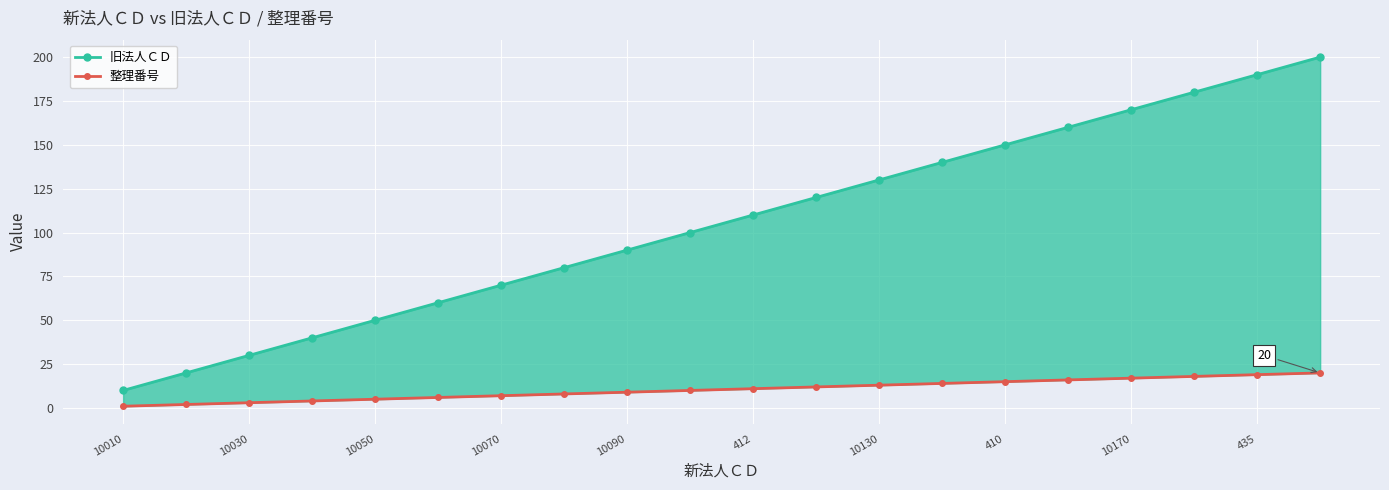

True or false: 旧法人ＣＤ has a value of 80 at 410.

True